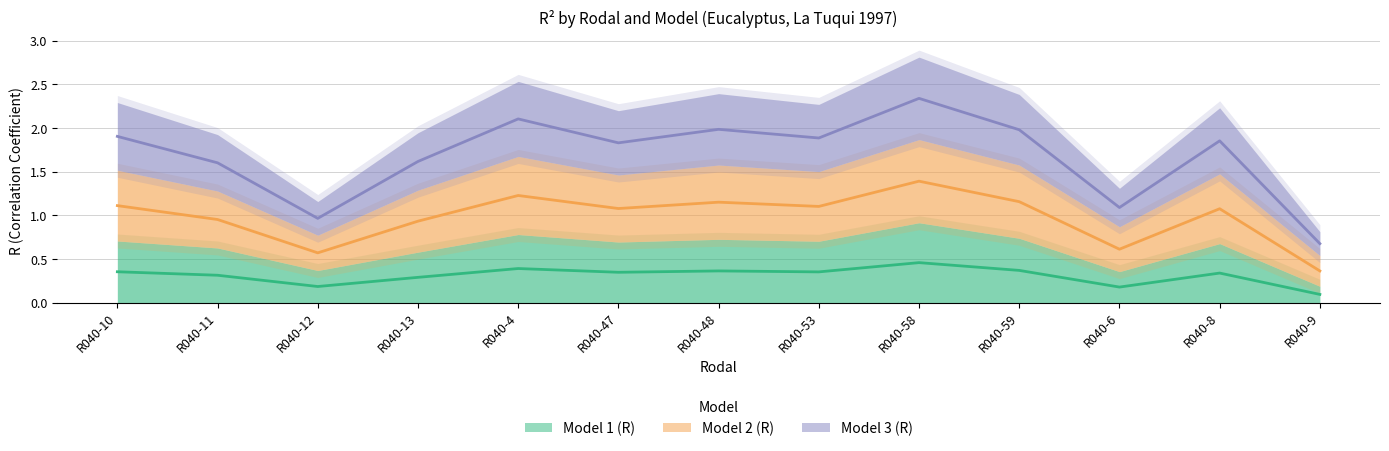

True or false: Model 2 (R) and Model 1 (R) intersect in this chart.

False